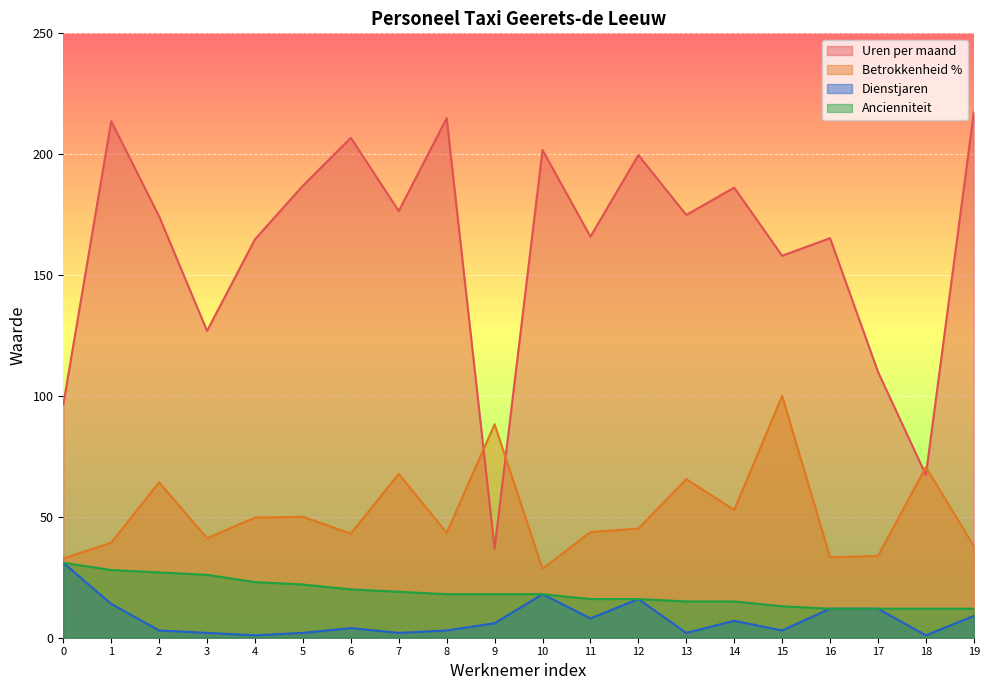

Which series changed the most between 15 and 16?

Betrokkenheid %